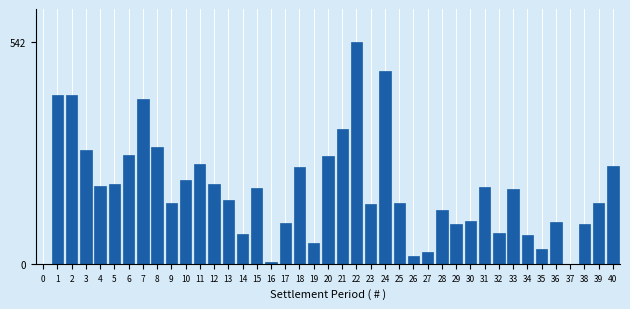

What is the sum of all values?

7461.6